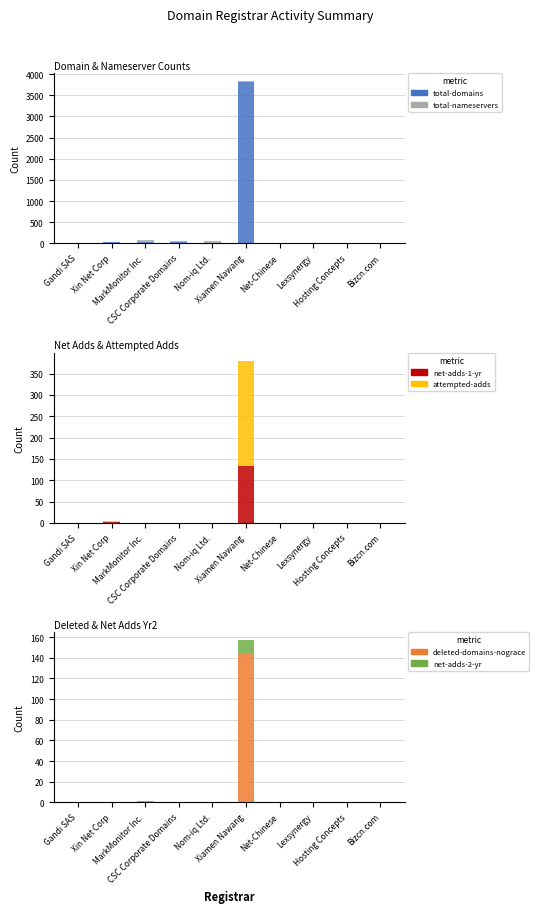

Which has a higher value, Bizcn.com or Nom-iq Ltd.?

Nom-iq Ltd.